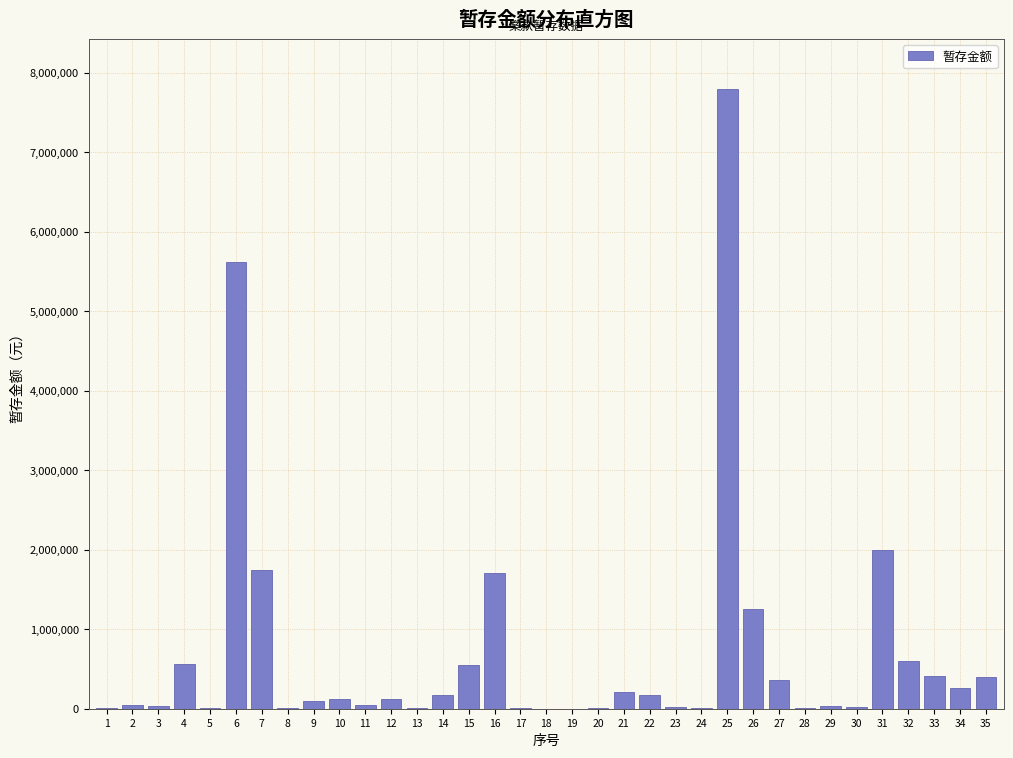

The value at 6 is 8771354.1. True or false?

False